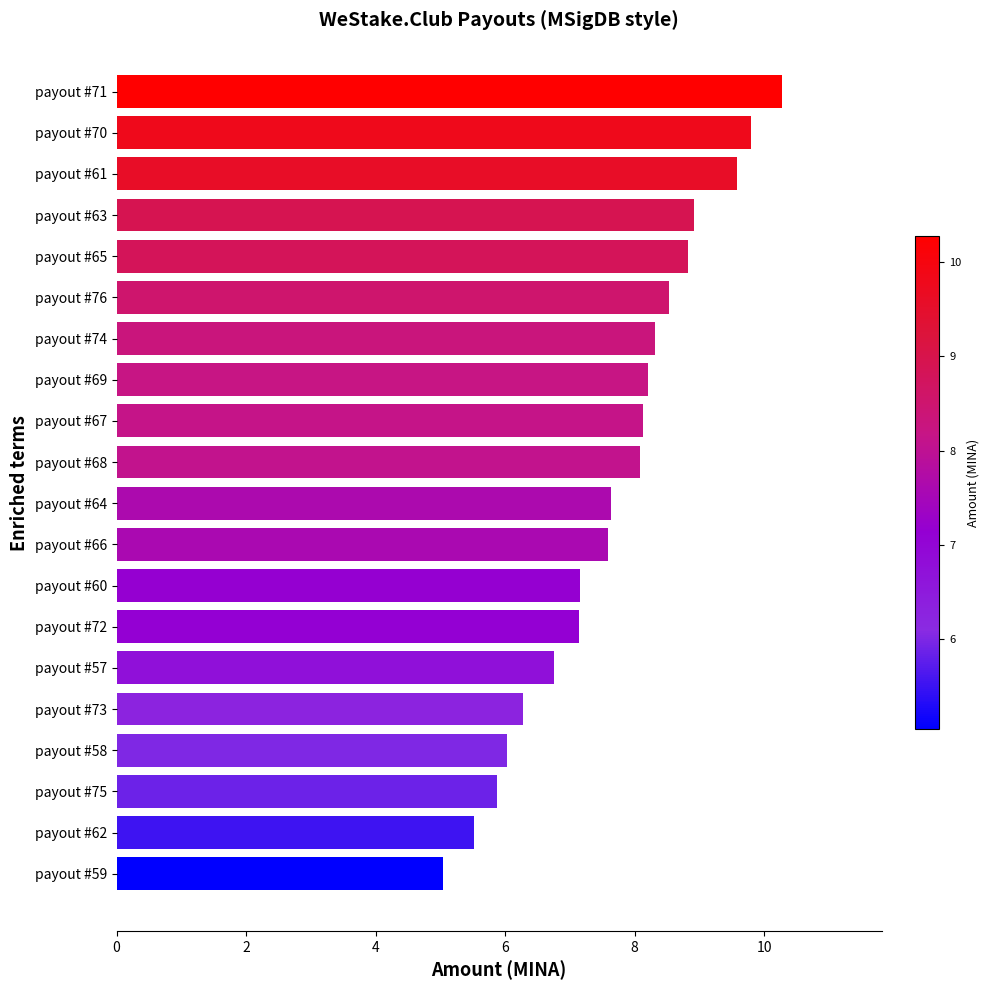

What is the change in value from payout #73 to payout #67?

+1.9